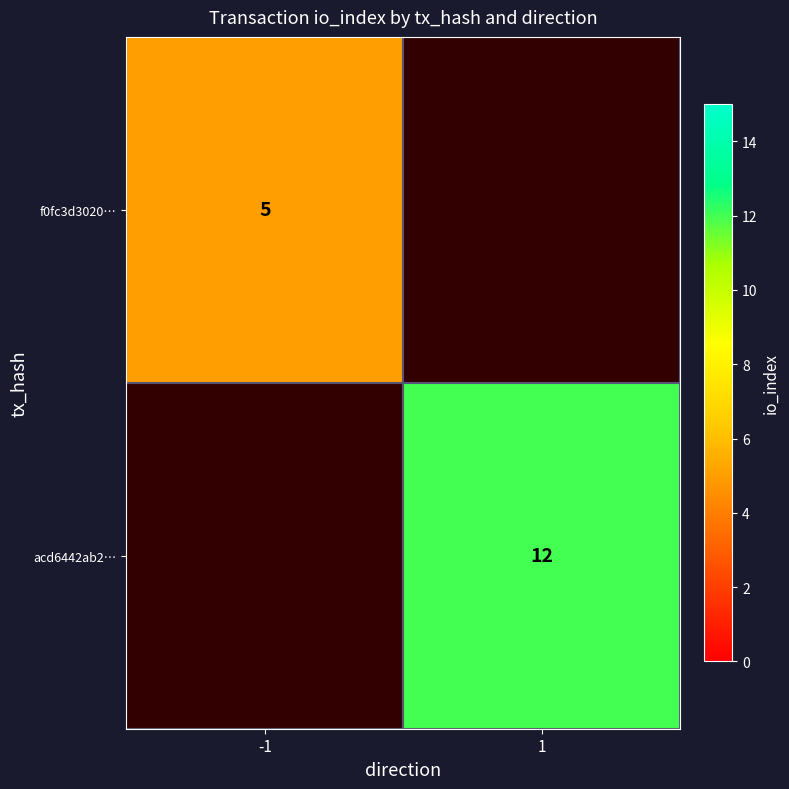

The value of acd6442ab2… at 1 is 20.9. True or false?

False